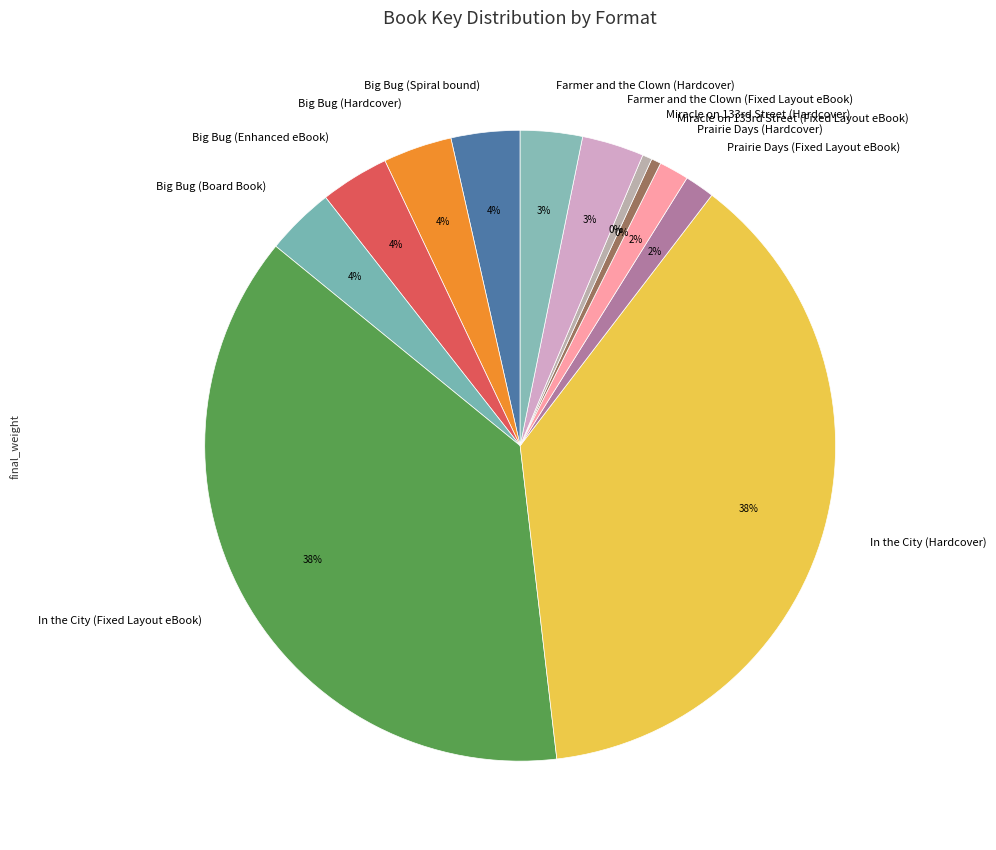

To the nearest percent, what is the average slice percentage?

8%